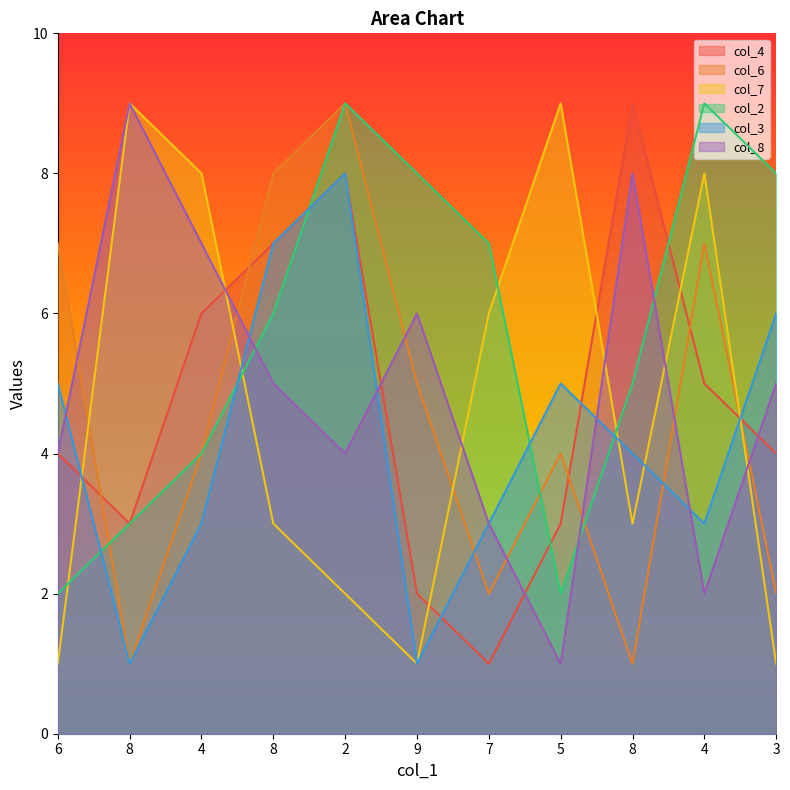

Which category has the highest value across all series?

8